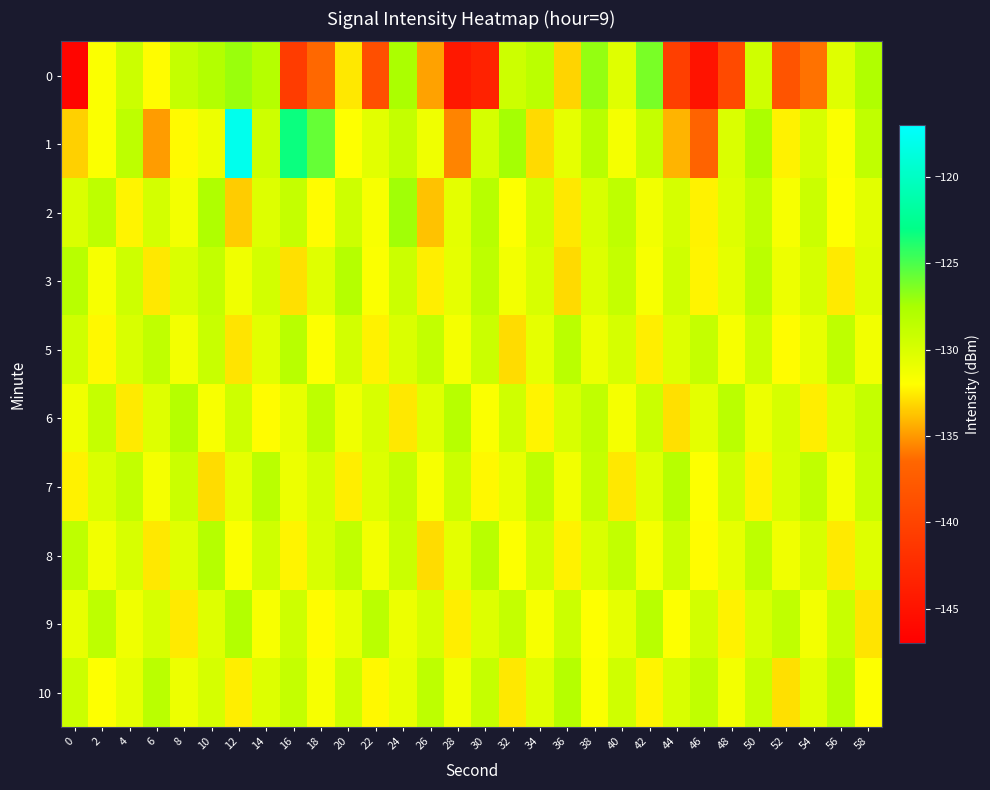

What is the smallest value displayed?

-146.5